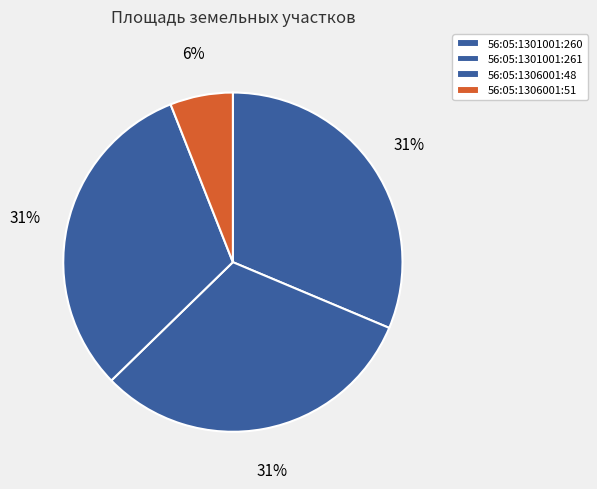

How much of the chart is everything except 56:05:1306001:51?

94.0%